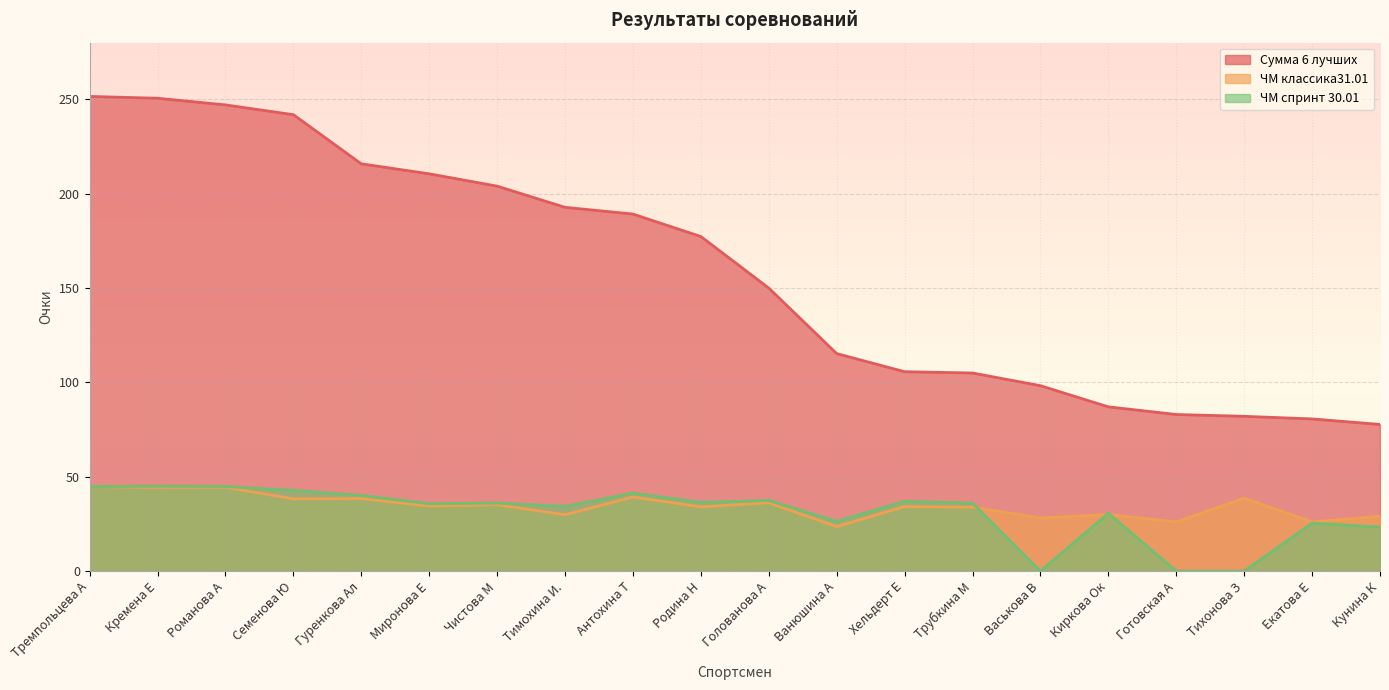

Reading left to right, what are all the values shown in this chart?

Сумма 6 лучших: Тремпольцева А=251.5	Кремена Е=250.6	Романова А=247.0	Семенова Ю=241.8	Гуренкова Ал=215.8	Миронова Е=210.5	Чистова М=204.0	Тимохина И.=192.8	Антохина Т=189.2	Родина Н=177.3	Голованова А=150.0	Ванюшина А=115.2	Хельдерт Е=105.7	Трубкина М=105.0	Васькова В=98.2	Киркова Ок=87.0	Готовская А=83.0	Тихонова З=82.0	Екатова Е=80.6	Кунина К=77.7
ЧМ классика31.01: Тремпольцева А=44.8	Кремена Е=44.3	Романова А=44.4	Семенова Ю=38.3	Гуренкова Ал=38.4	Миронова Е=34.4	Чистова М=35.1	Тимохина И.=29.8	Антохина Т=39.3	Родина Н=34.0	Голованова А=36.2	Ванюшина А=23.6	Хельдерт Е=34.2	Трубкина М=33.8	Васькова В=28.2	Киркова Ок=30.0	Готовская А=26.1	Тихонова З=38.7	Екатова Е=26.1	Кунина К=29.1
ЧМ спринт 30.01: Тремпольцева А=44.8	Кремена Е=45.0	Романова А=44.9	Семенова Ю=42.8	Гуренкова Ал=40.1	Миронова Е=35.7	Чистова М=36.0	Тимохина И.=34.3	Антохина Т=41.3	Родина Н=36.4	Голованова А=37.4	Ванюшина А=26.4	Хельдерт Е=37.0	Трубкина М=35.9	Васькова В=0.0	Киркова Ок=30.6	Готовская А=0.0	Тихонова З=0.0	Екатова Е=25.4	Кунина К=23.3